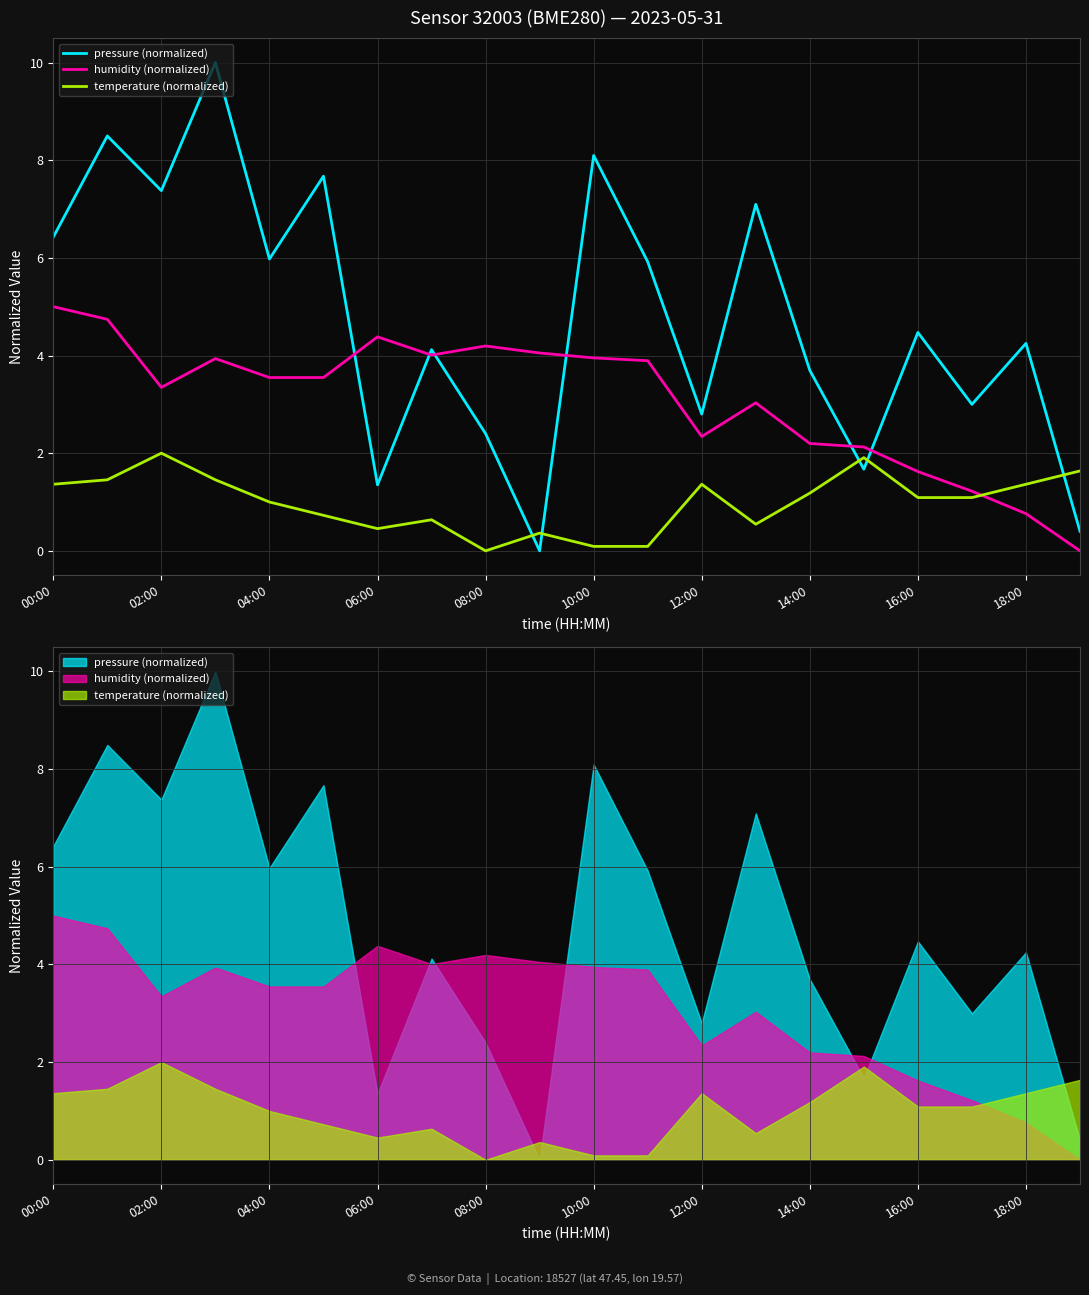

Read the pressure (normalized) value at 17.

3.0